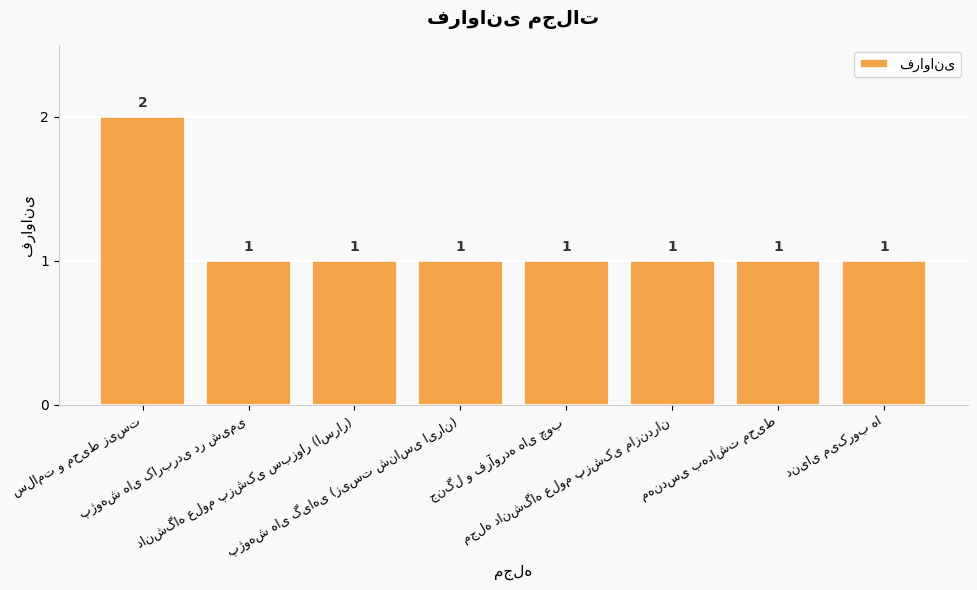

What is the value of the 3rd bar from the left?

1